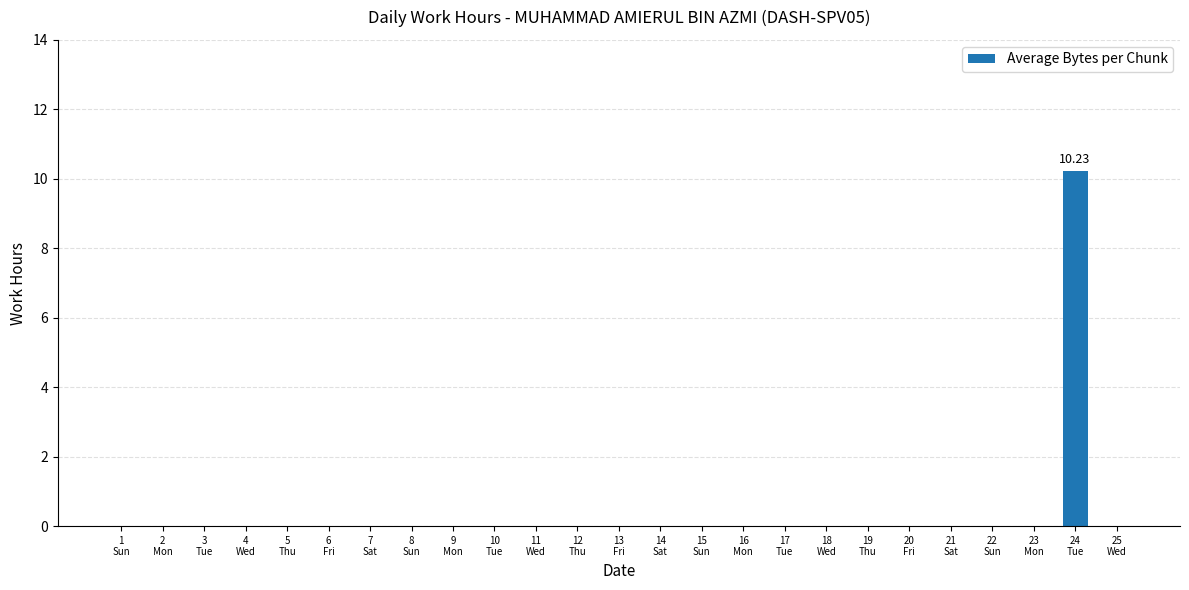

Which label corresponds to the smallest value in the chart?

1
Sun